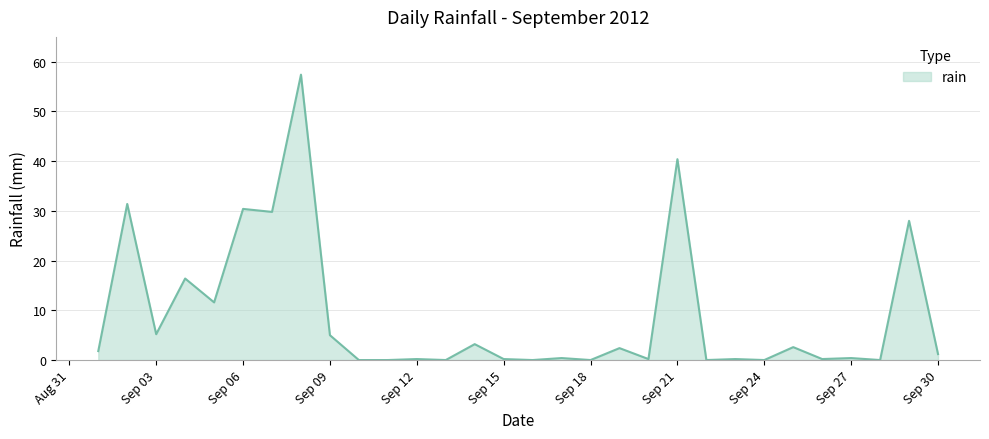

What is the greatest value displayed?

57.4